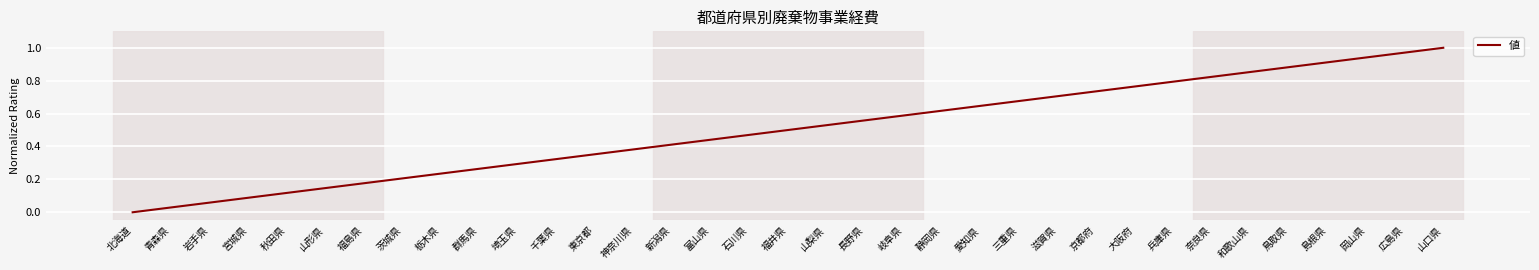

Is it true that the value at 山口県 is 1.0?

True